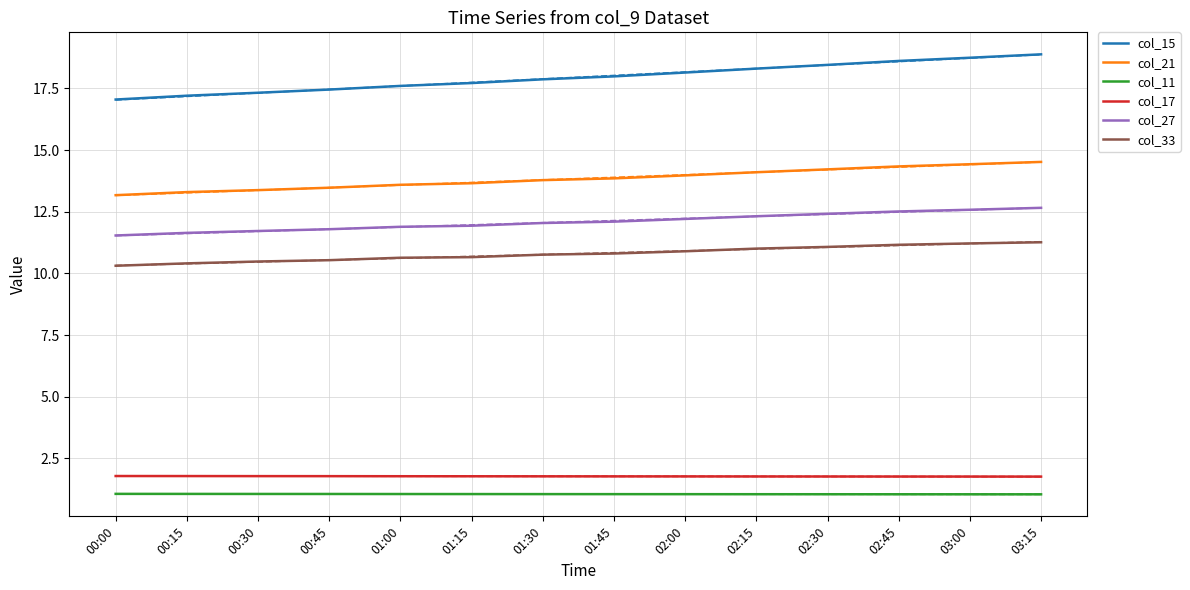

List the labels in order of col_11 value, smallest first.

03:15, 03:00, 02:45, 02:30, 02:15, 02:00, 01:45, 01:30, 01:15, 01:00, 00:45, 00:30, 00:15, 00:00